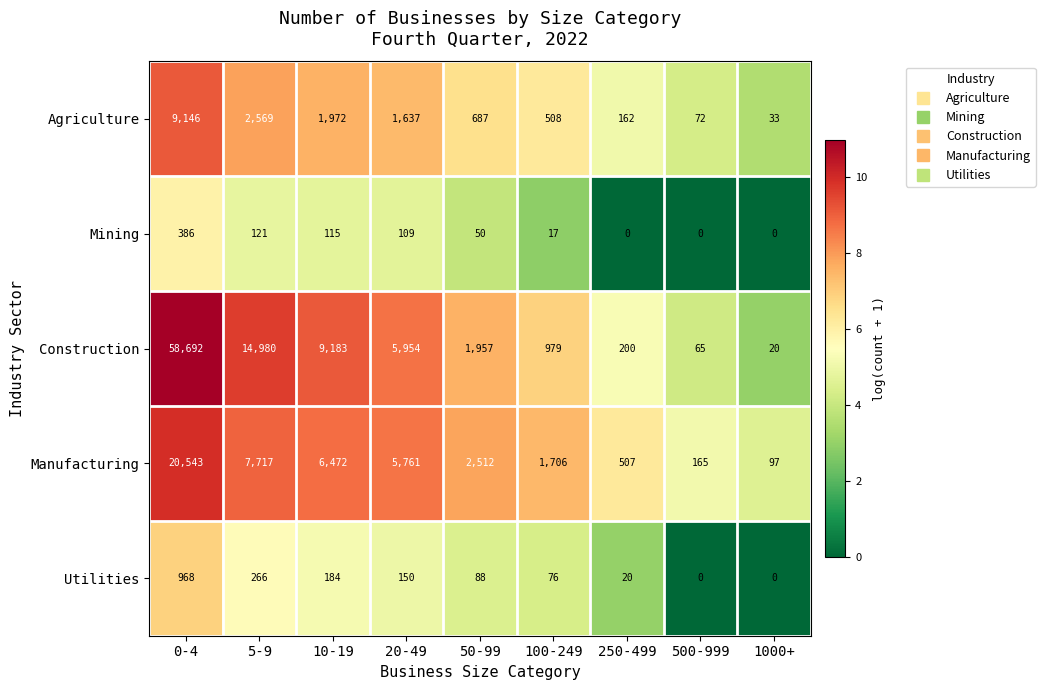

At which category is the sum across all series the highest?

0-4